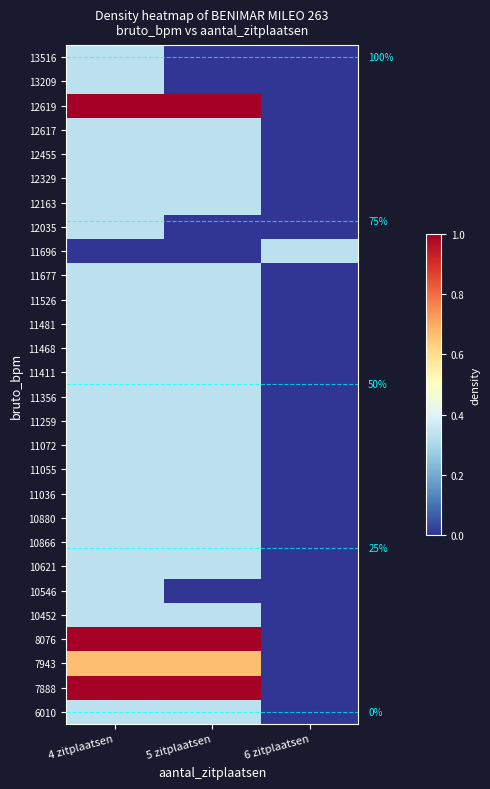

The value of 12035 at 4 zitplaatsen is 0.1. True or false?

False